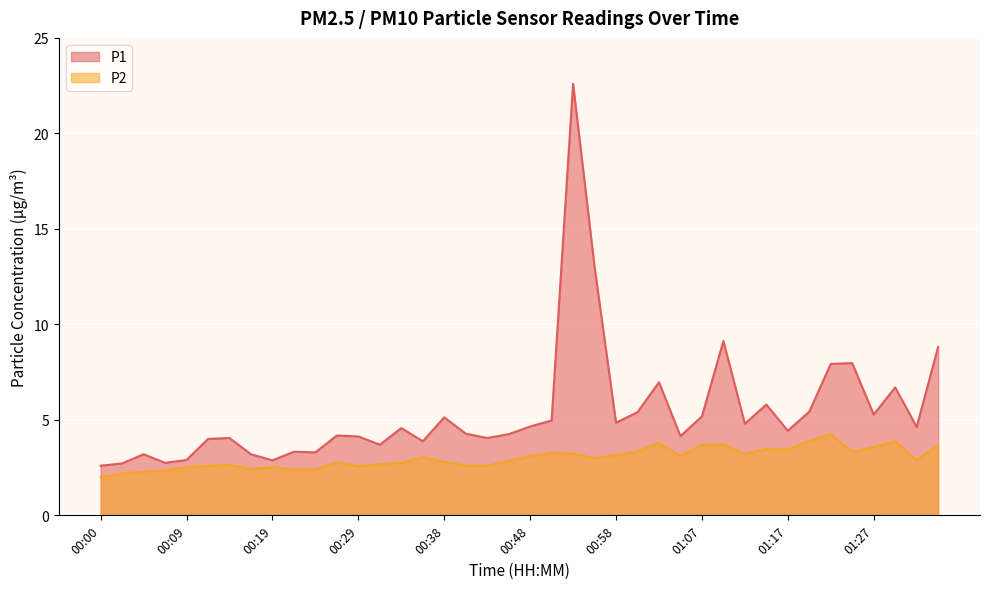

What is the highest value of the P1 series?

22.6